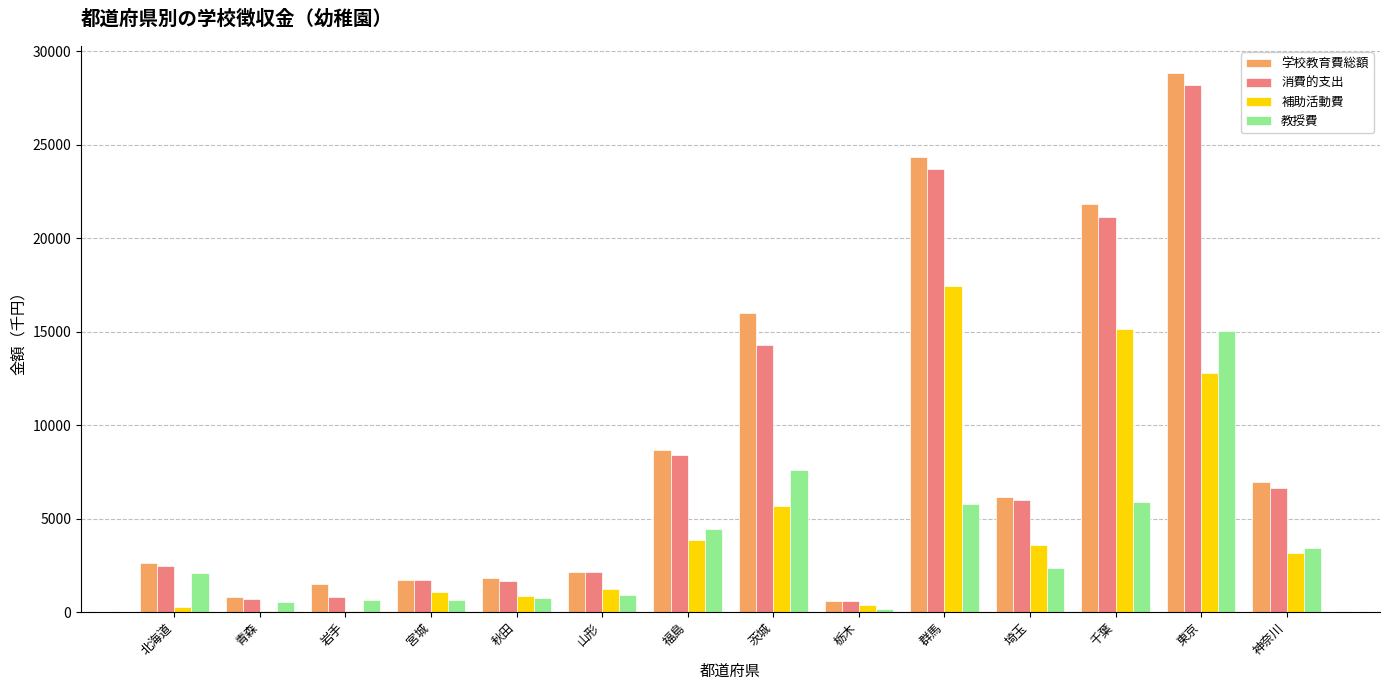

Which label corresponds to the largest value in the chart?

東京